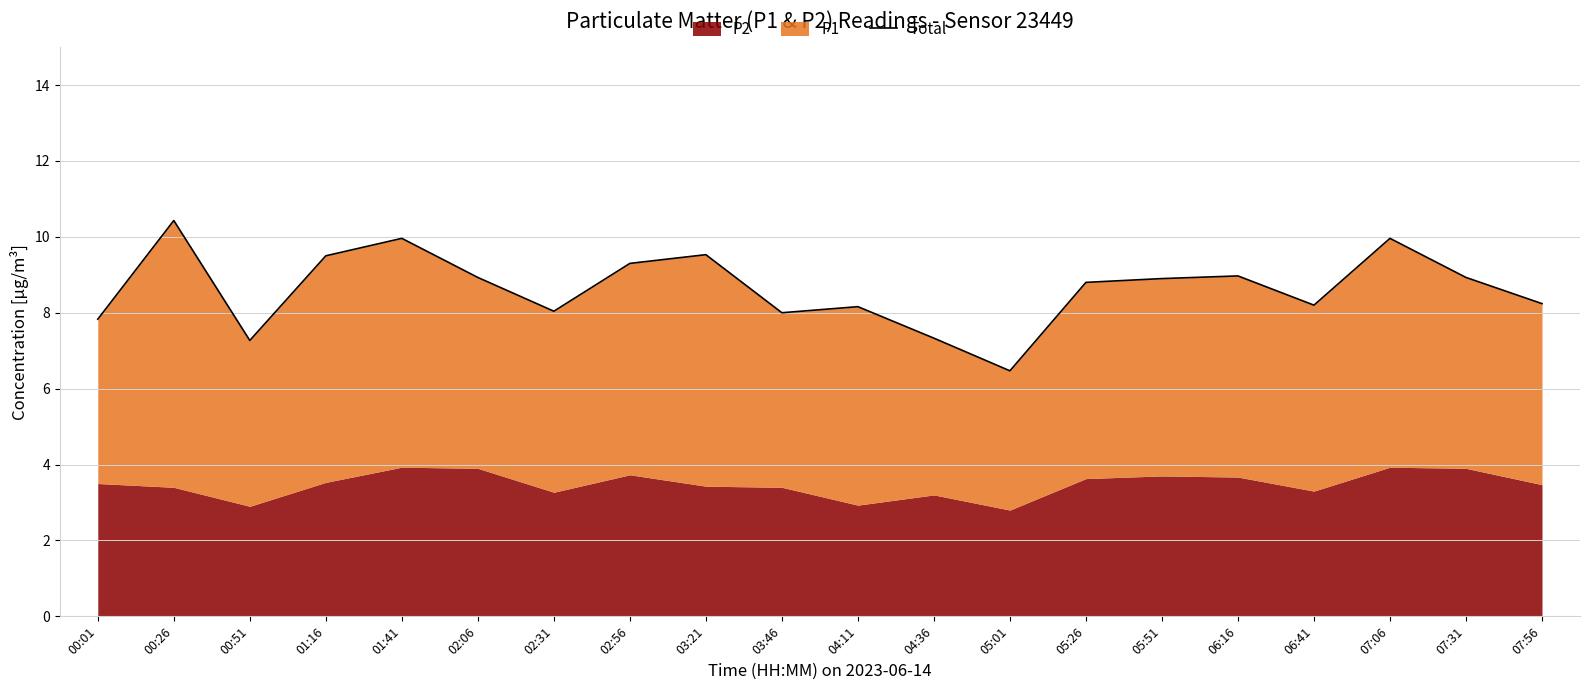

What is the average value?

8.6